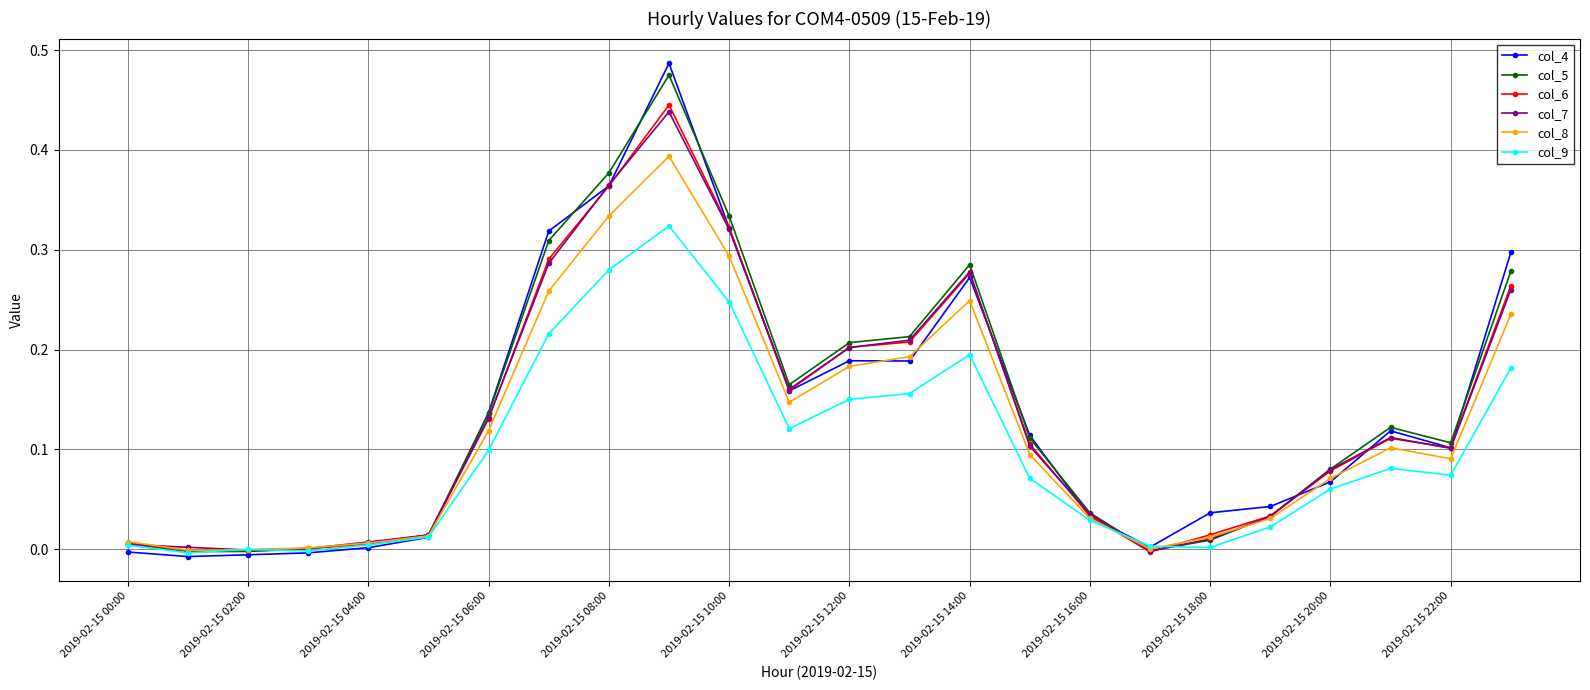

Which series has the widest spread of values?

col_4